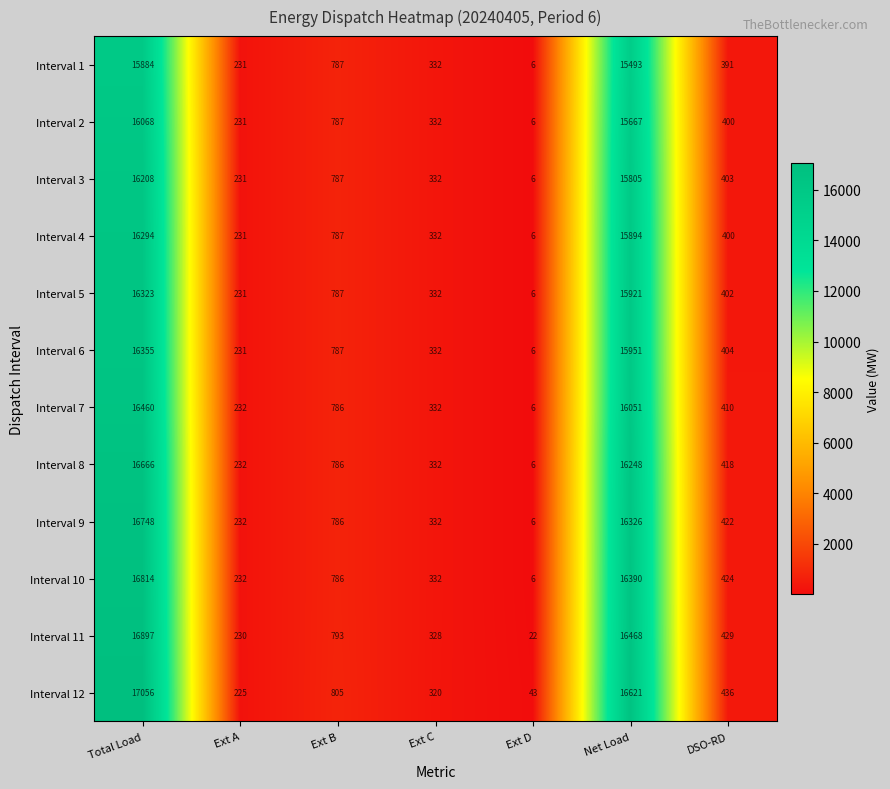

What is the spread (max minus min) of values at Total Load?

1172